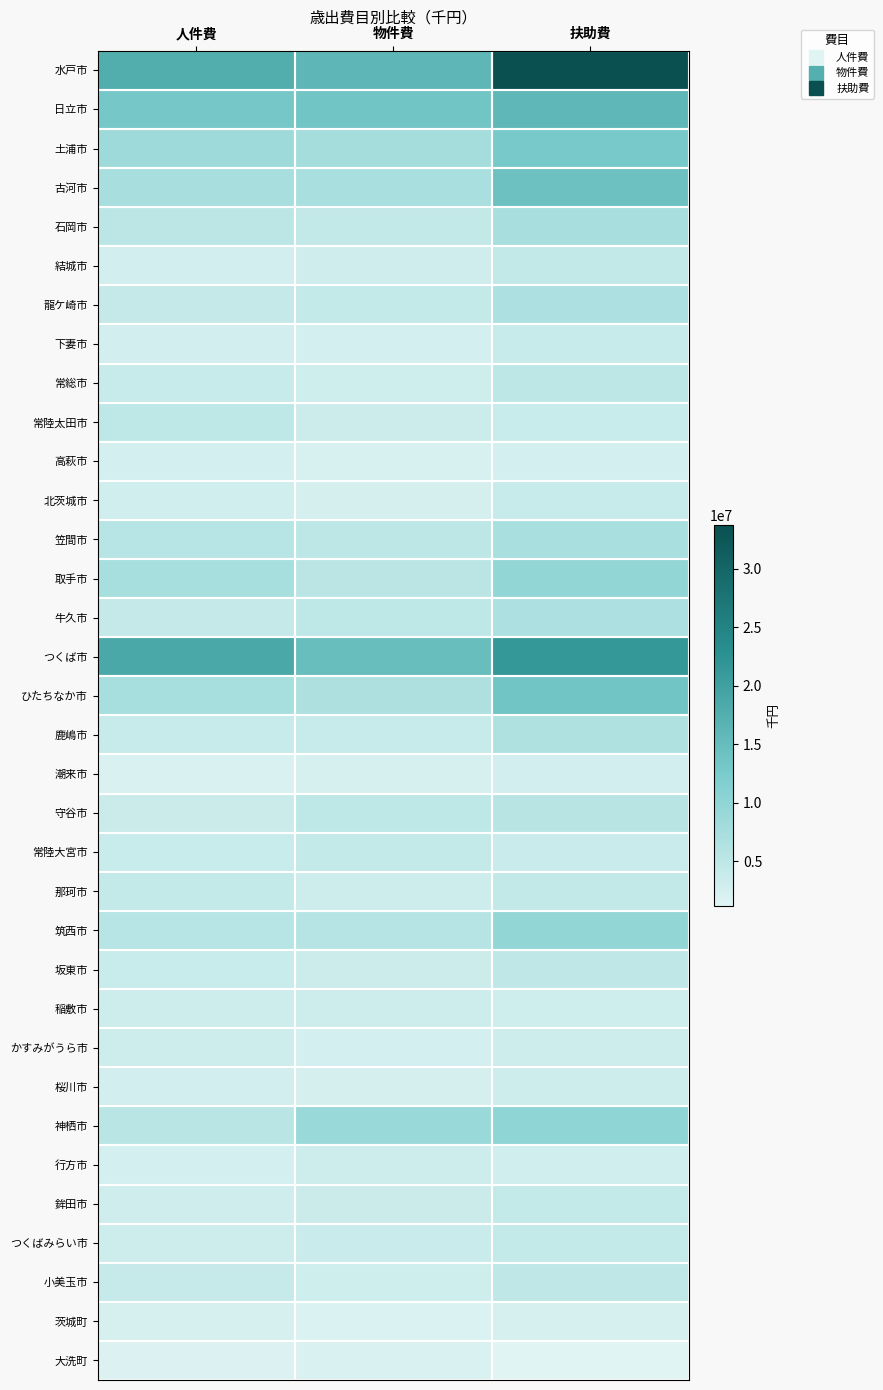

Count the number of data series in this chart.

34